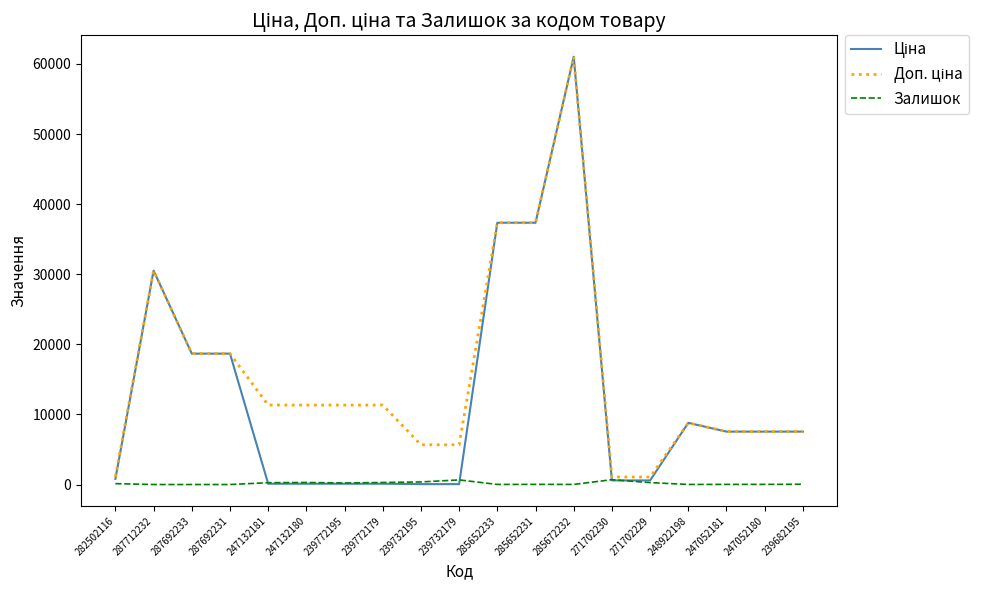

What is the total value across all series at 285672232?

122064.4